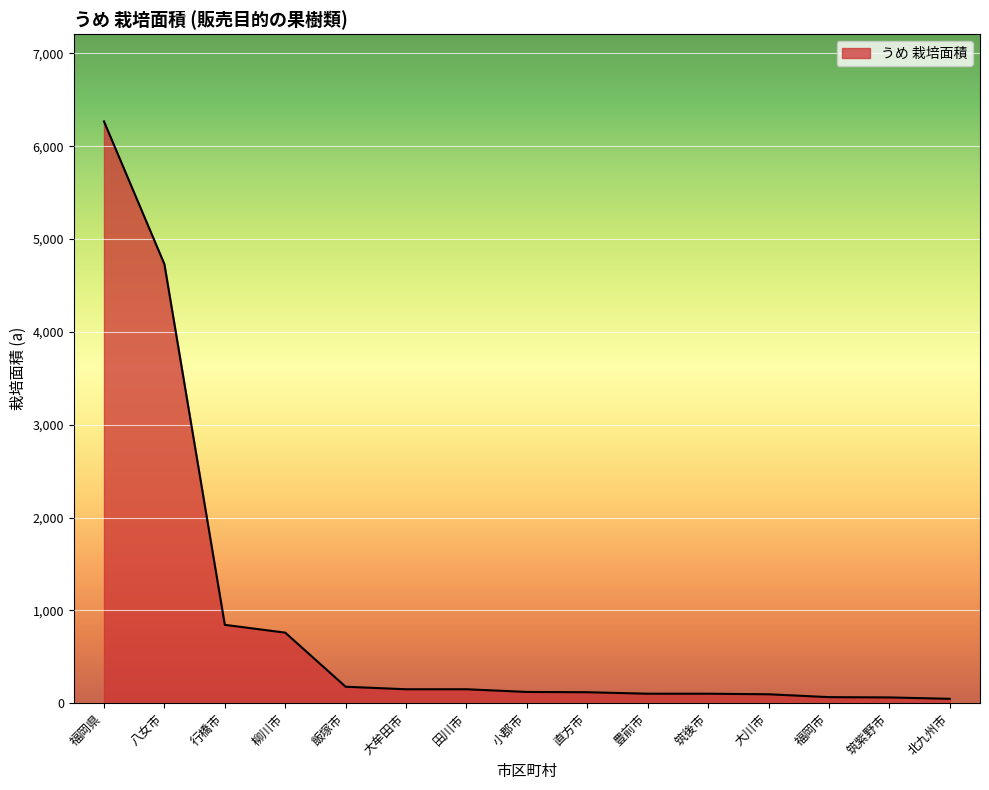

Between 筑紫野市 and 八女市, which is larger?

八女市